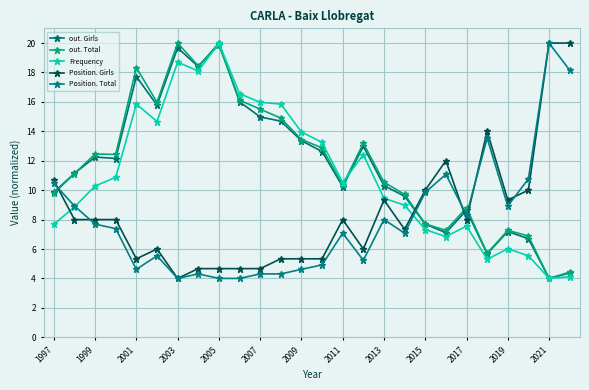

How many distinct data groups are displayed?

5